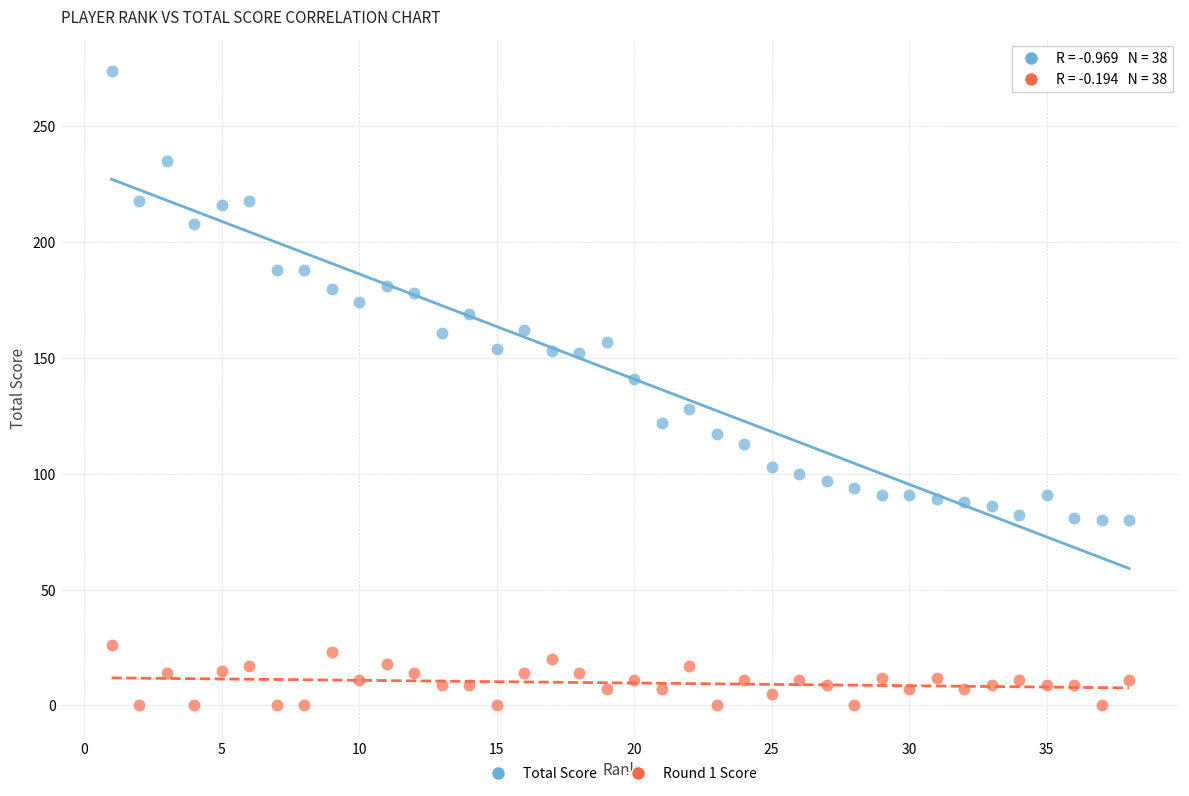

What are all the series names shown in the legend?

Total Score, Round 1 Score